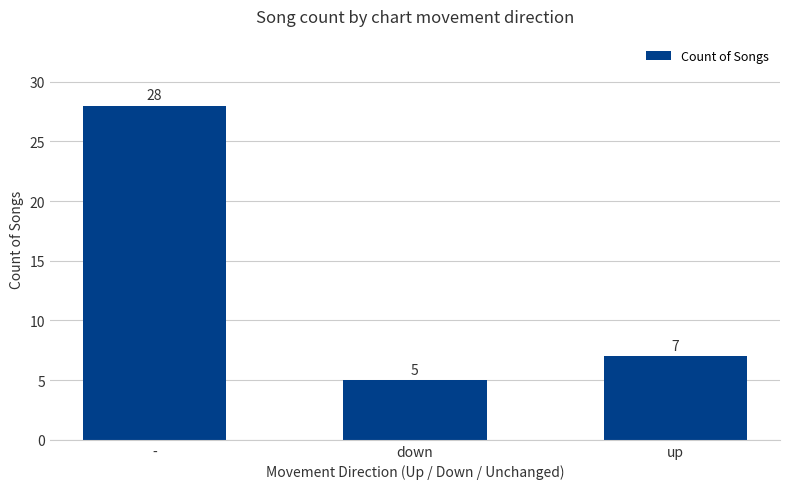

Which has a higher value, up or down?

up